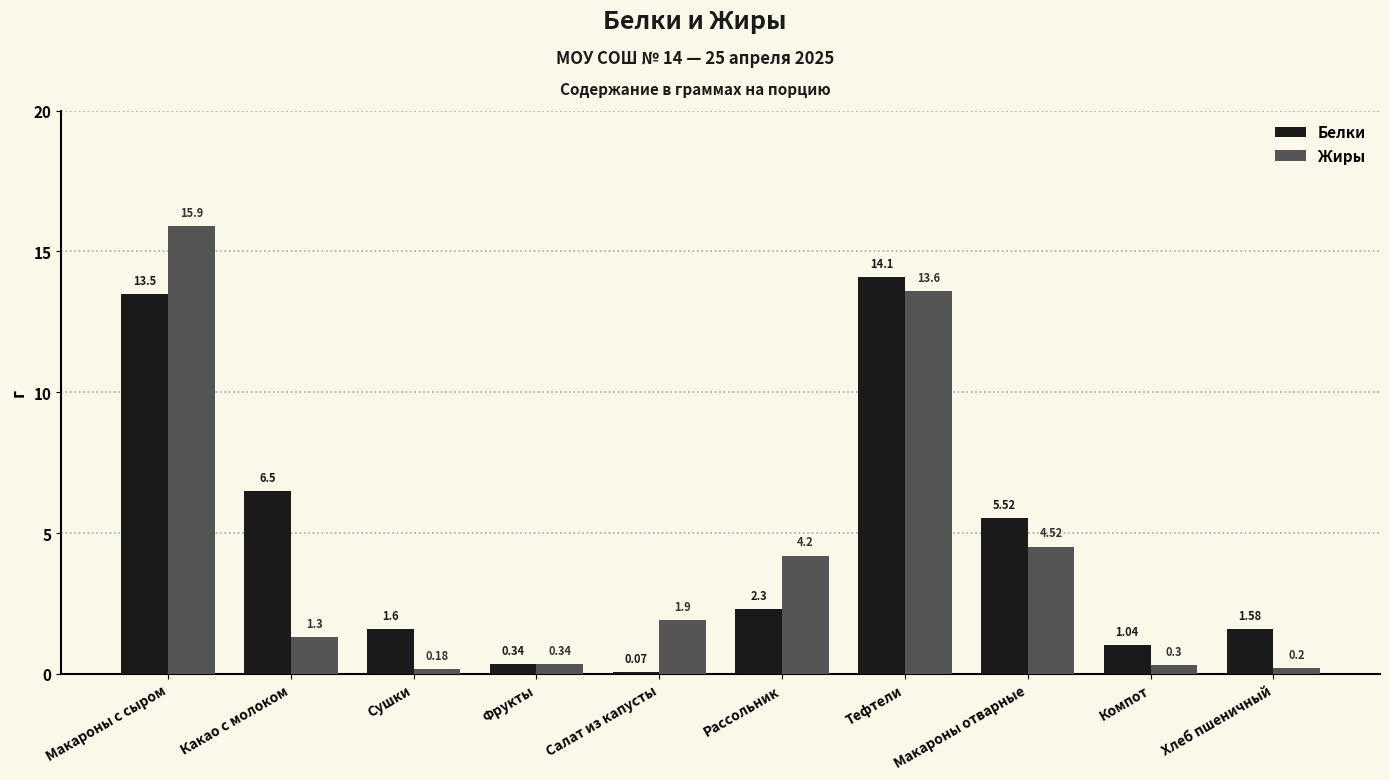

Which series has the widest spread of values?

Жиры